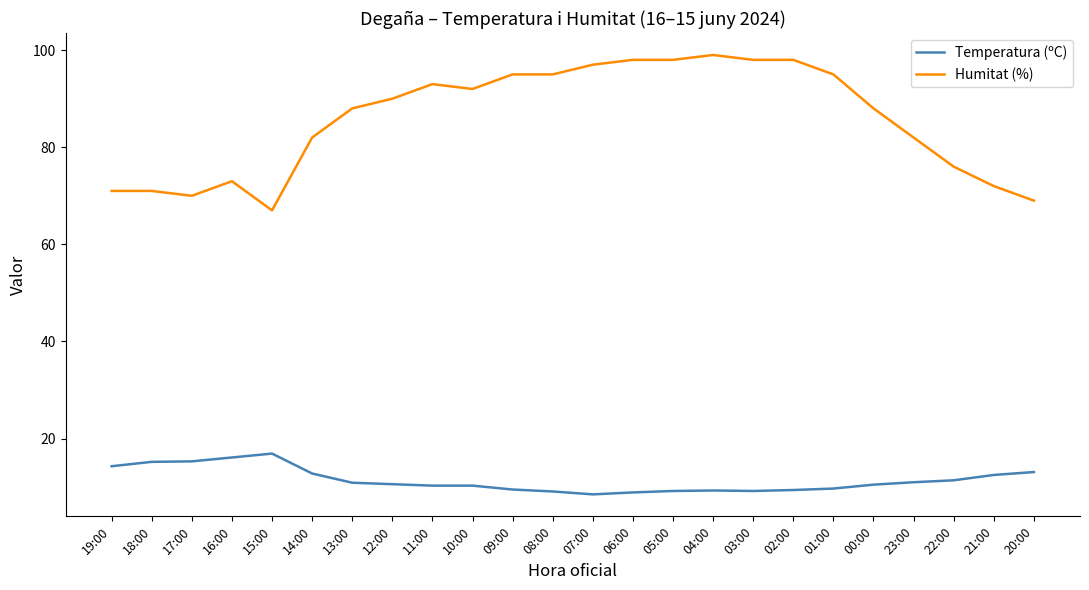

Which category has the highest value in the Humitat (%) series?

04:00